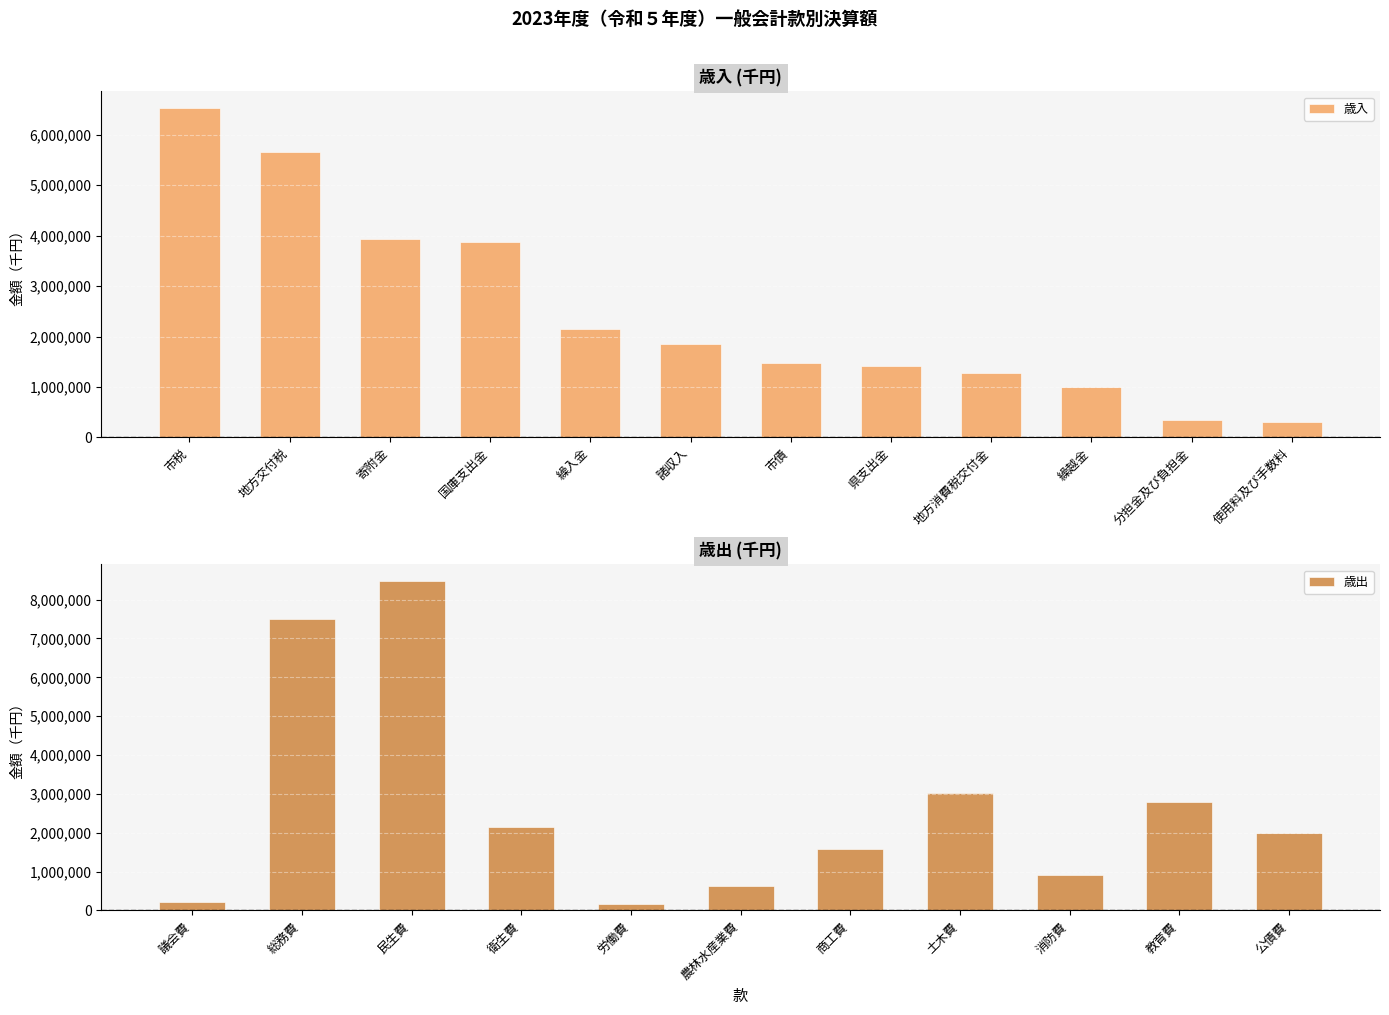

Which series has the largest total across all categories?

歳入